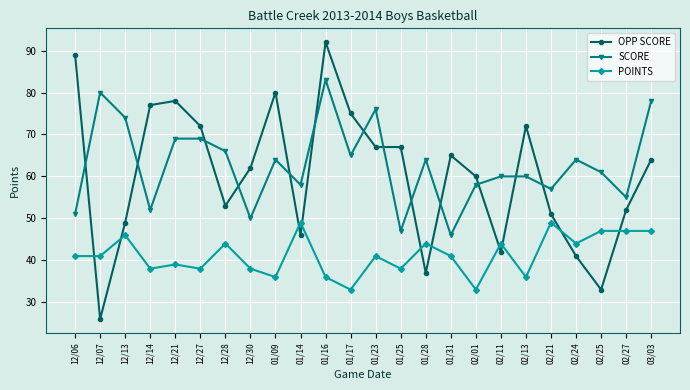

What is the difference between the maximum and minimum values in the OPP SCORE series?

66